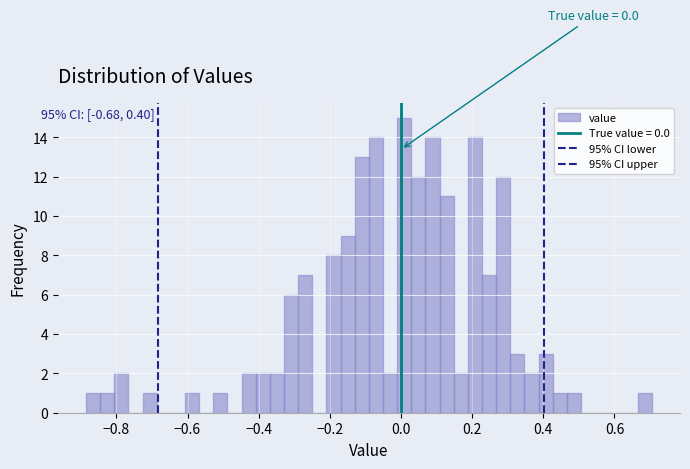

Read against the x-axis, roughly where is the centre of the tallest bar?

0.00